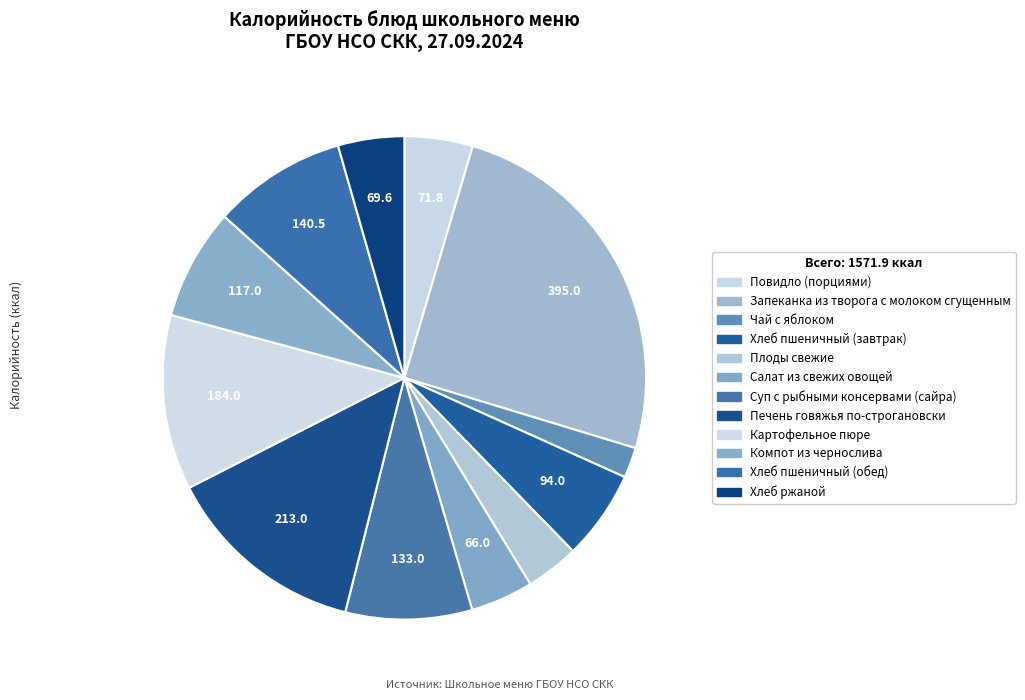

Does any single category account for the majority?

No